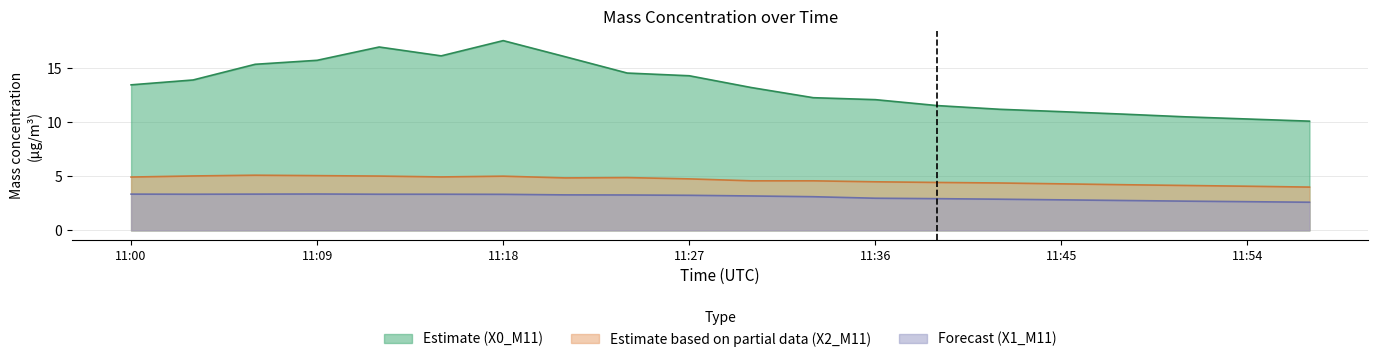

True or false: X0_M11 and X1_M11 cross at least once.

False